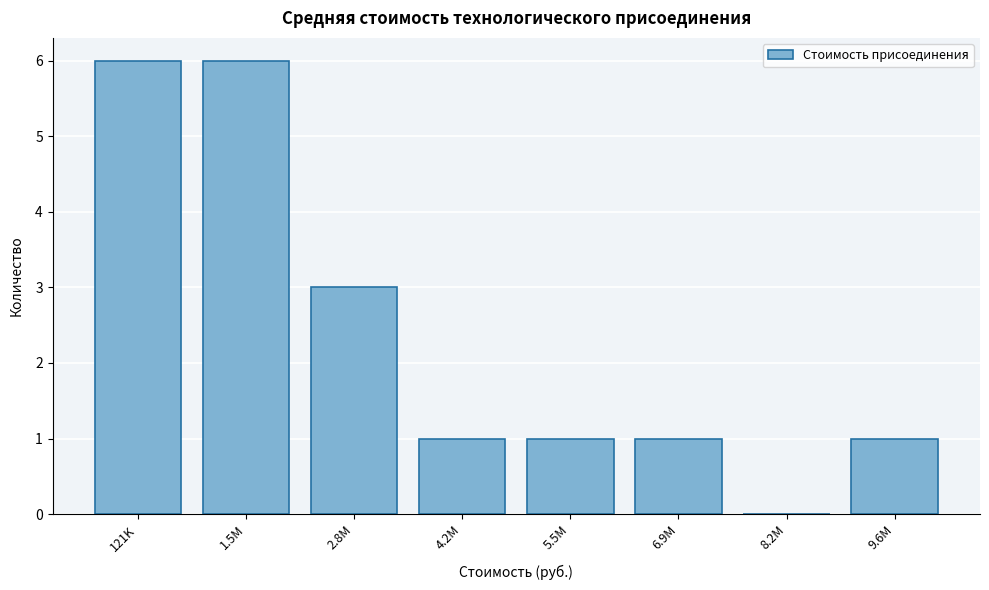

Reading right to left, what are all the values shown in this chart?

9.6M=1	8.2M=0	6.9M=1	5.5M=1	4.2M=1	2.8M=3	1.5M=6	121K=6